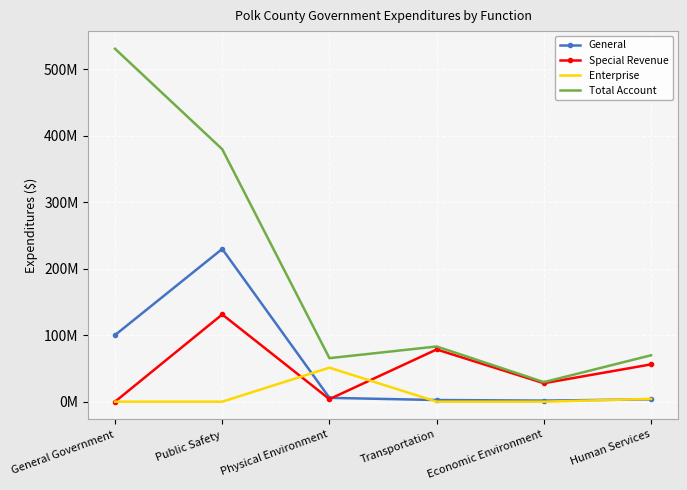

How many lines are shown in the chart?

4